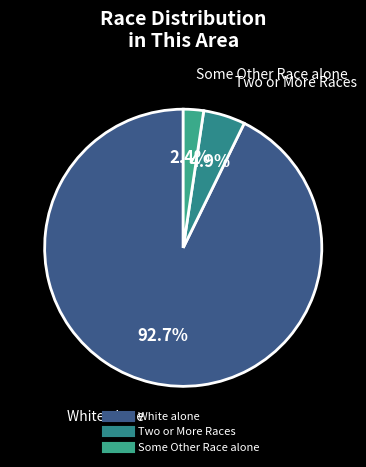

Count the number of slices in the pie.

3